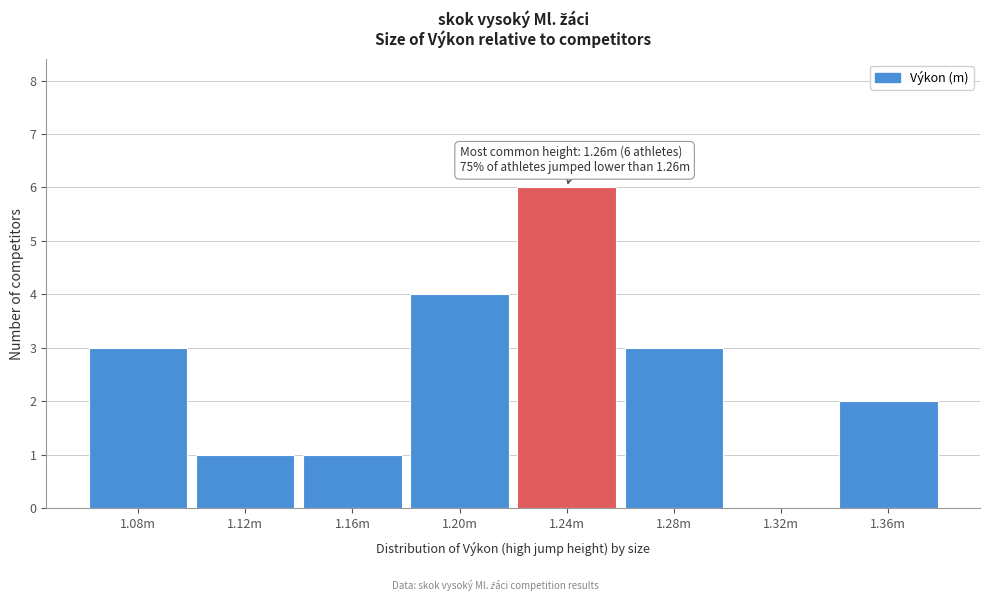

Reading left to right, what are all the values shown in this chart?

1.08m=3	1.12m=1	1.16m=1	1.20m=4	1.24m=6	1.28m=3	1.32m=0	1.36m=2